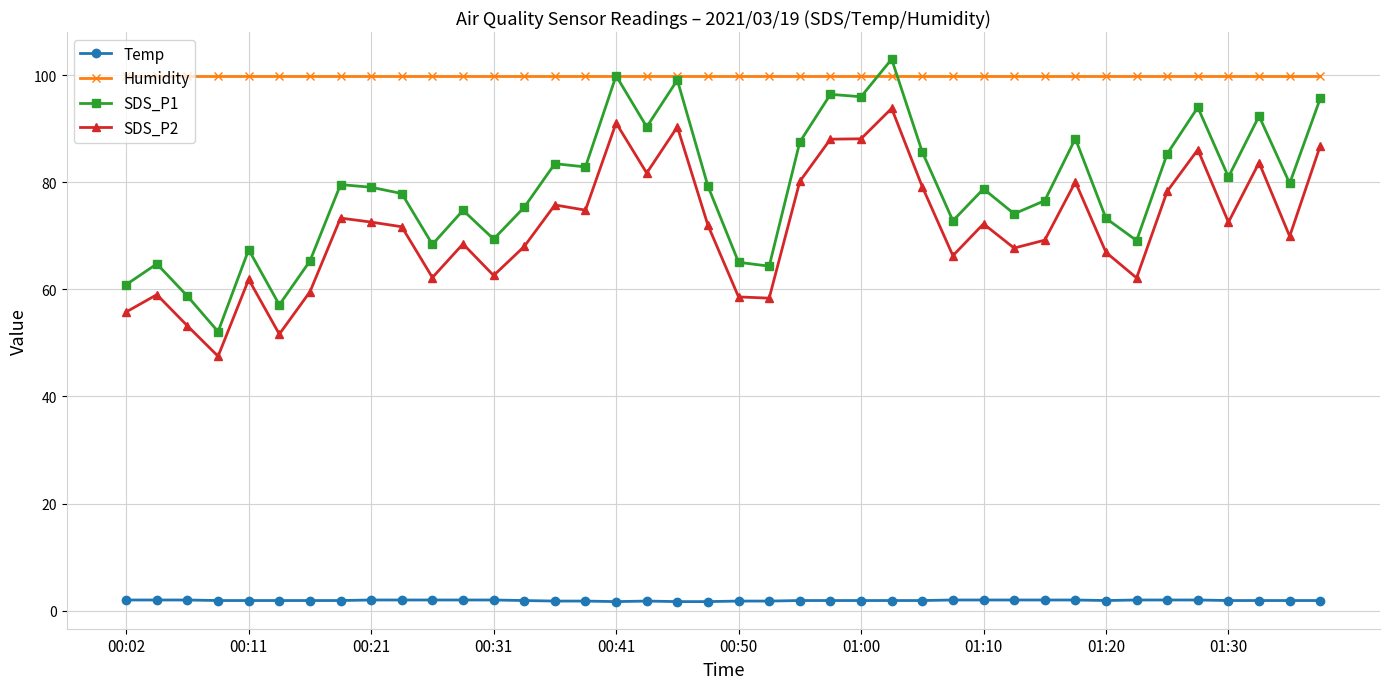

True or false: SDS_P1 has more than 1 interior local peaks.

True